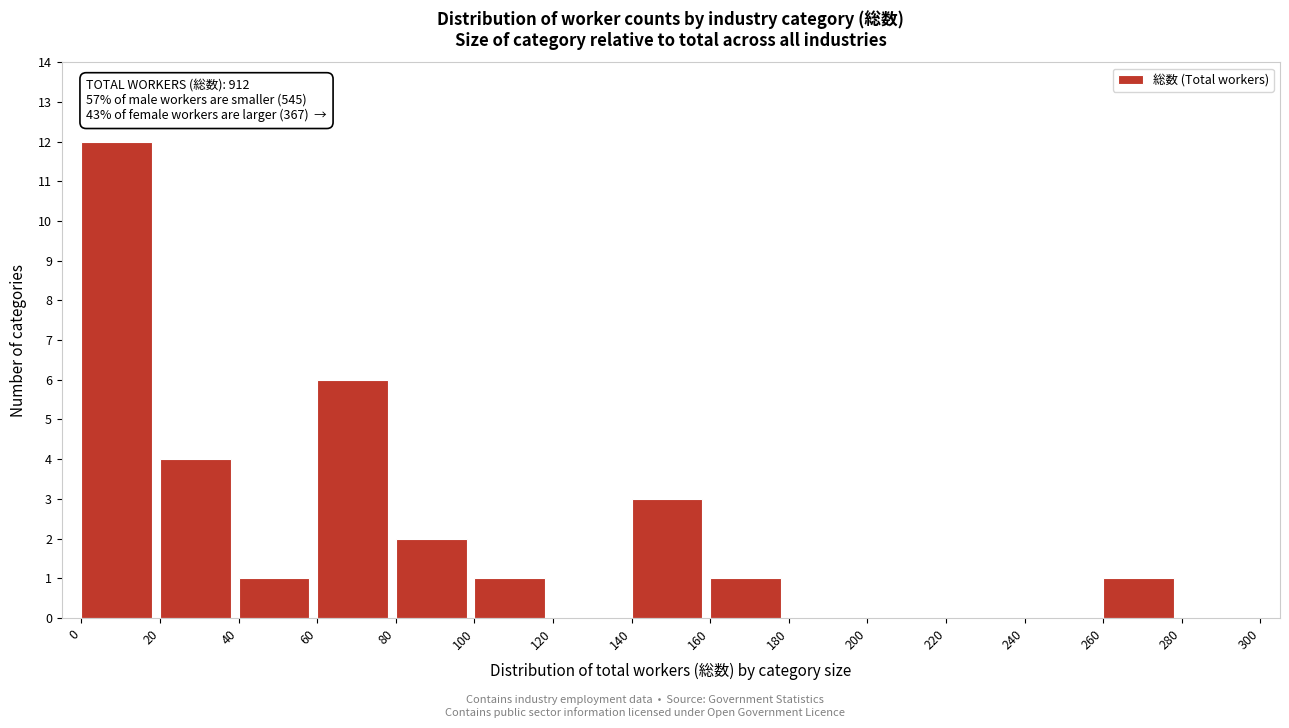

Over which range of the x-axis is the bar tallest?

0 to 20